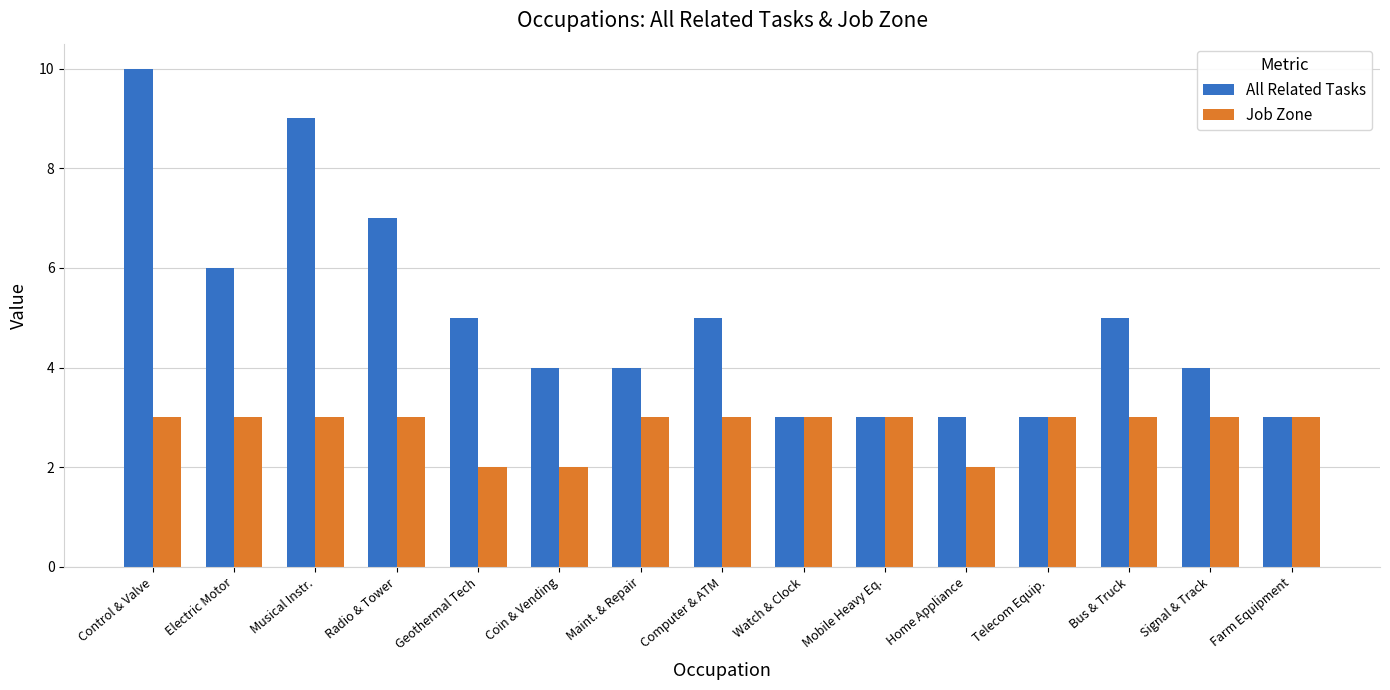

What is the average value of the Job Zone series?

3